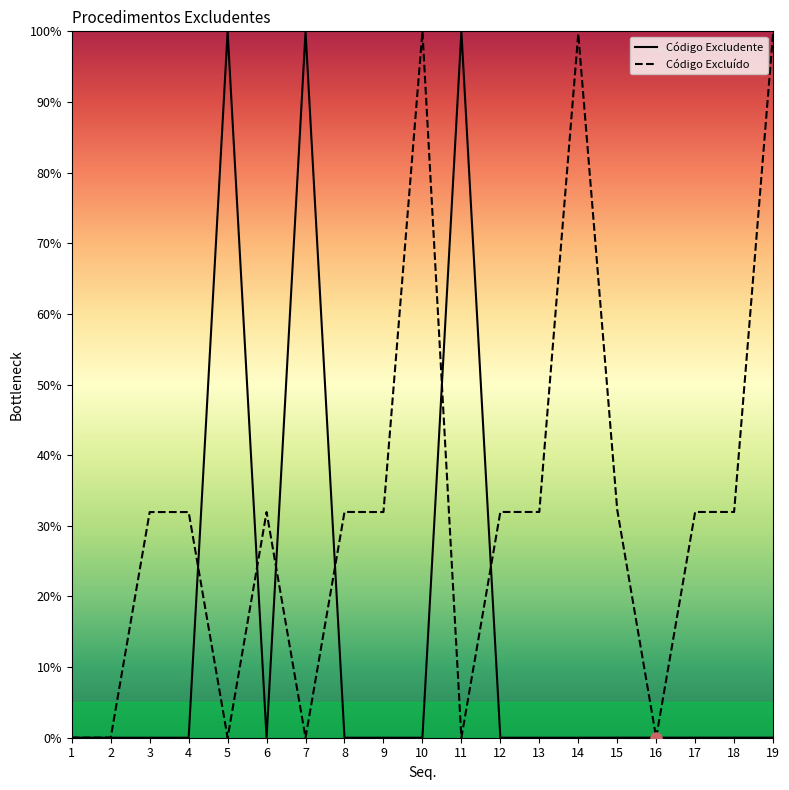

At which category does Código Excludente reach its first local peak?

5